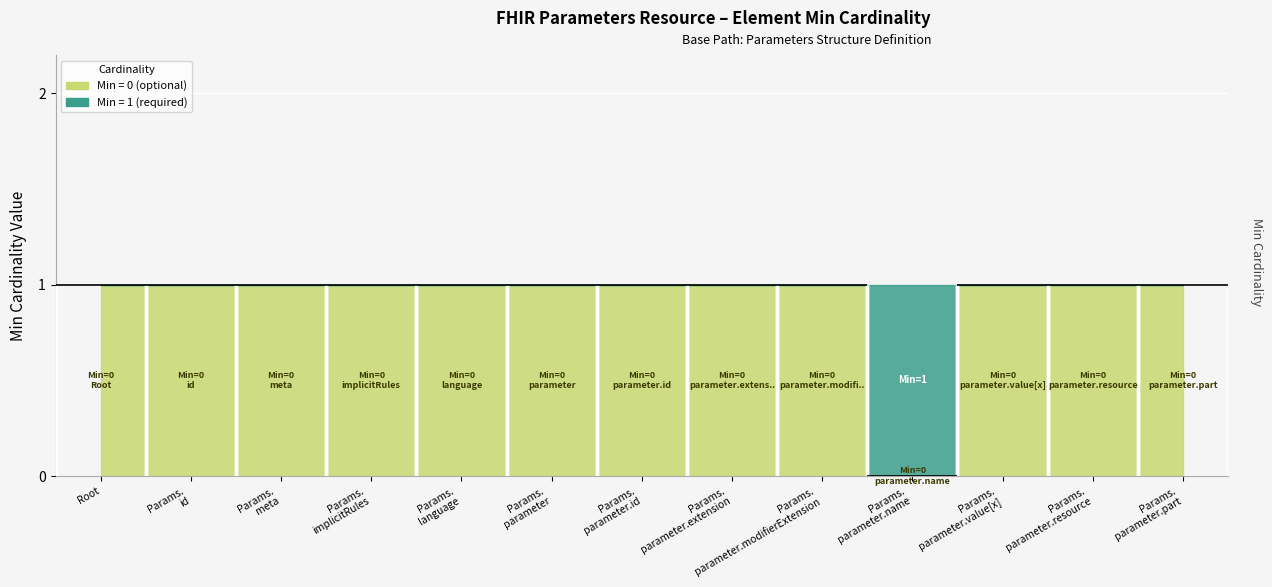

True or false: Min=0 has more than 2 interior local peaks.

False